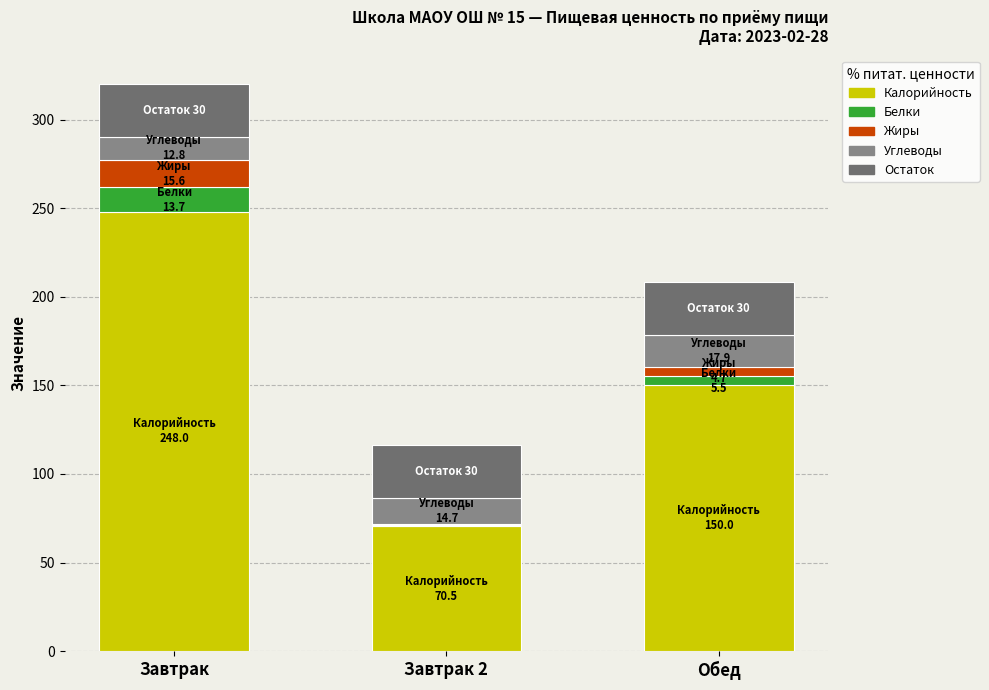

What is the maximum value for Калорийность?

248.0